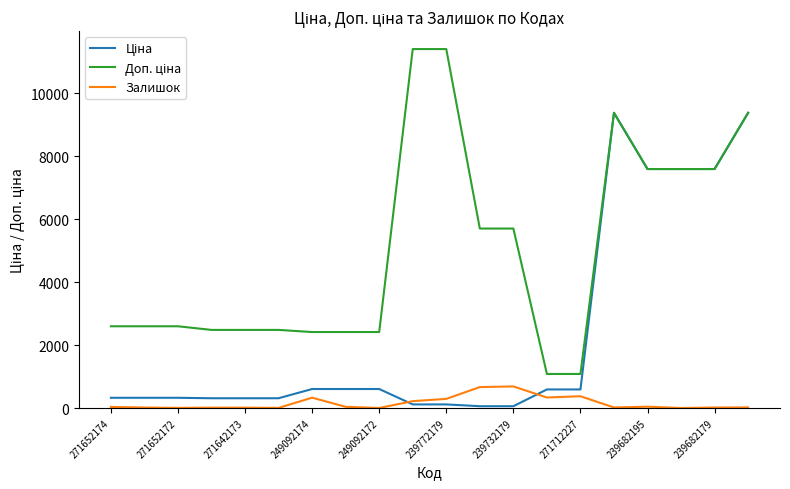

What is the highest value of the Залишок series?

686.0